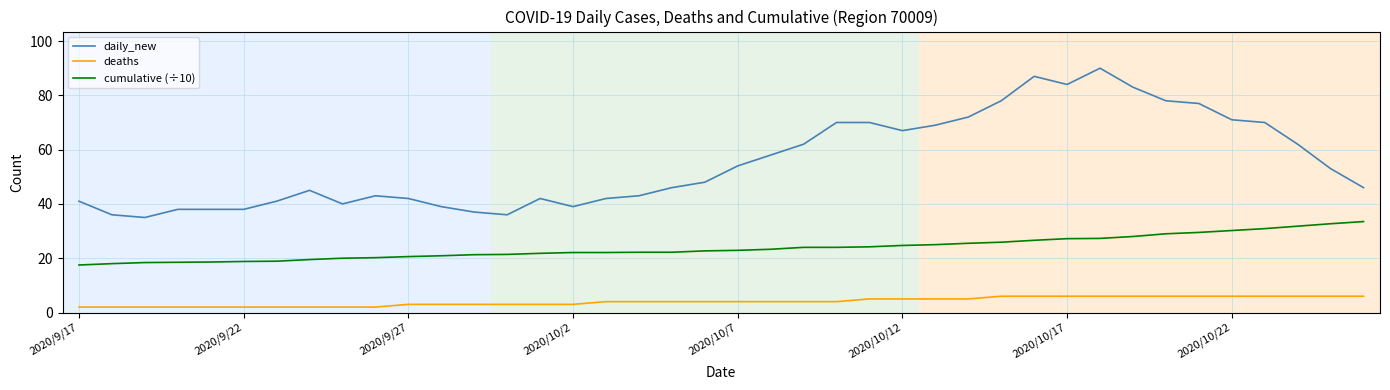

Which series has the largest range (max minus min)?

daily_new